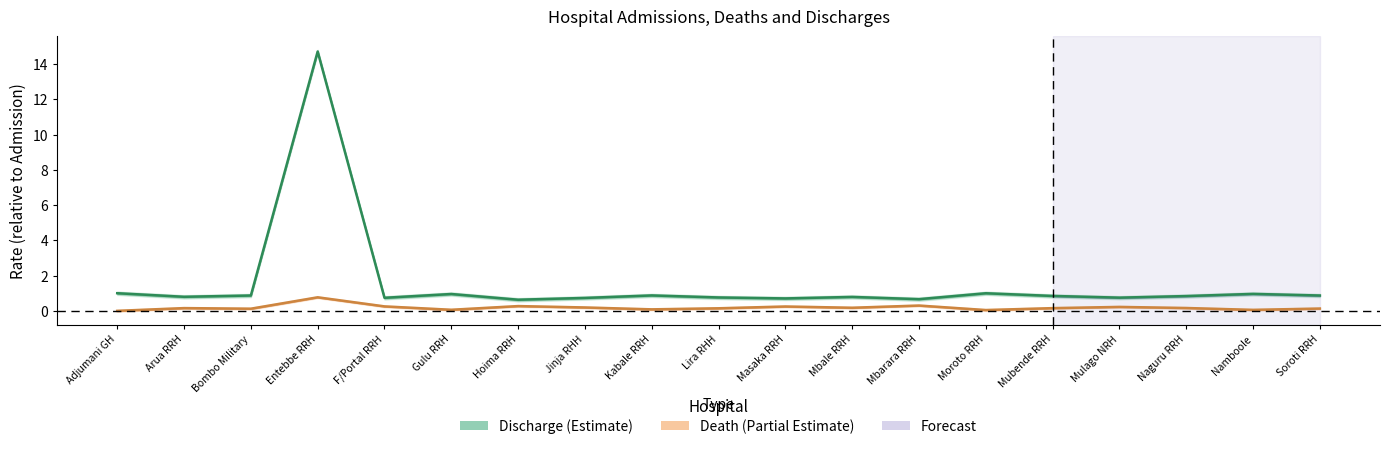

What is the difference between the maximum and minimum values in the Discharge rate series?

14.1